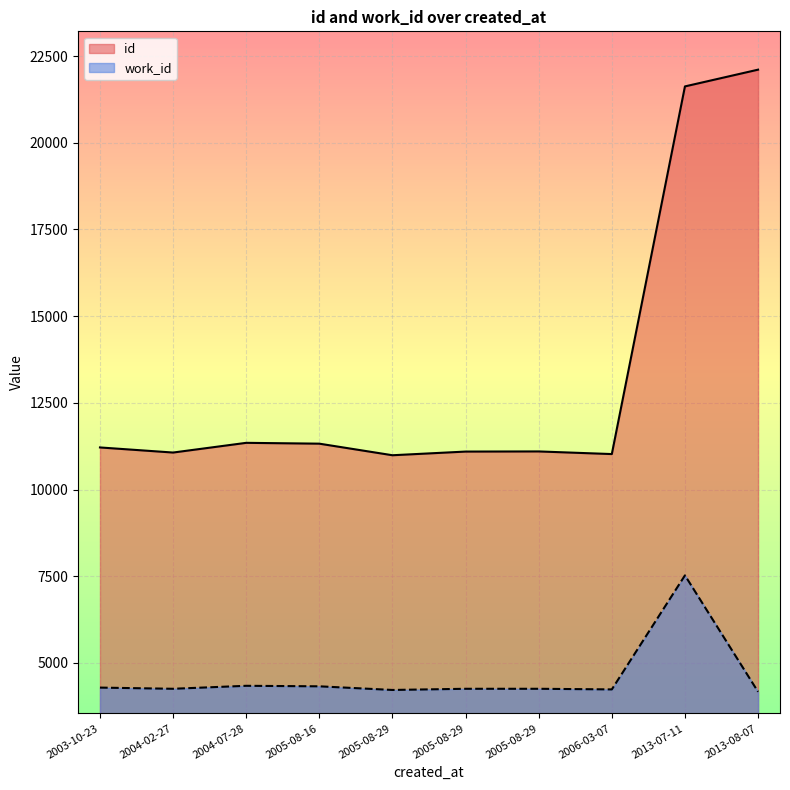

What is the spread (max minus min) of values at 2005-08-29?

6926